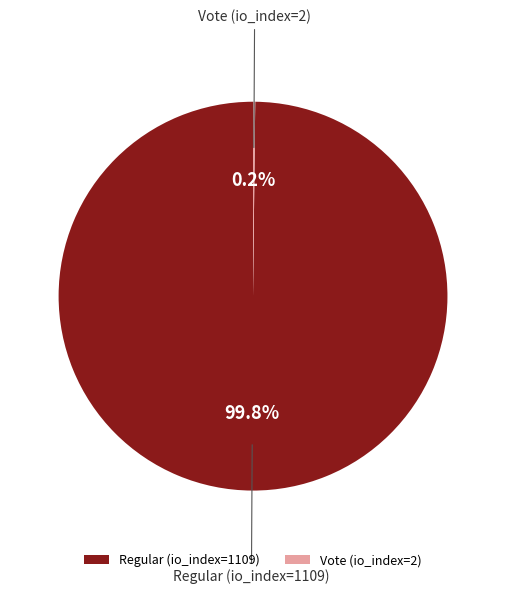

What percentage is NOT represented by Regular (io_index=1109)?

0.2%